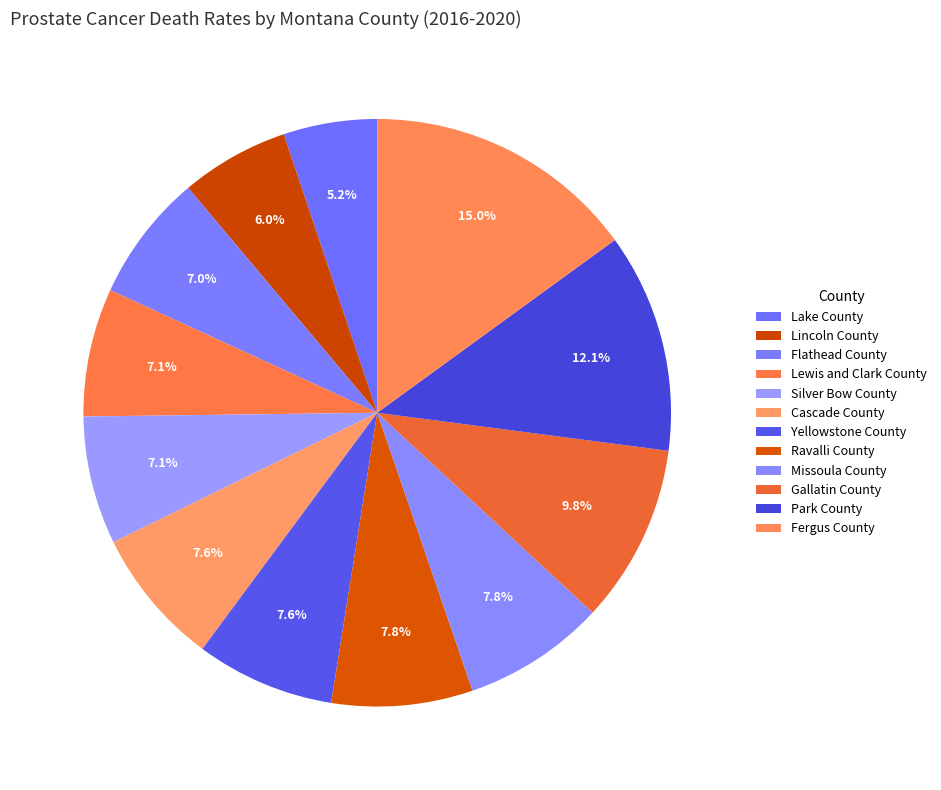

The Silver Bow County slice represents 14% of the pie. True or false?

False